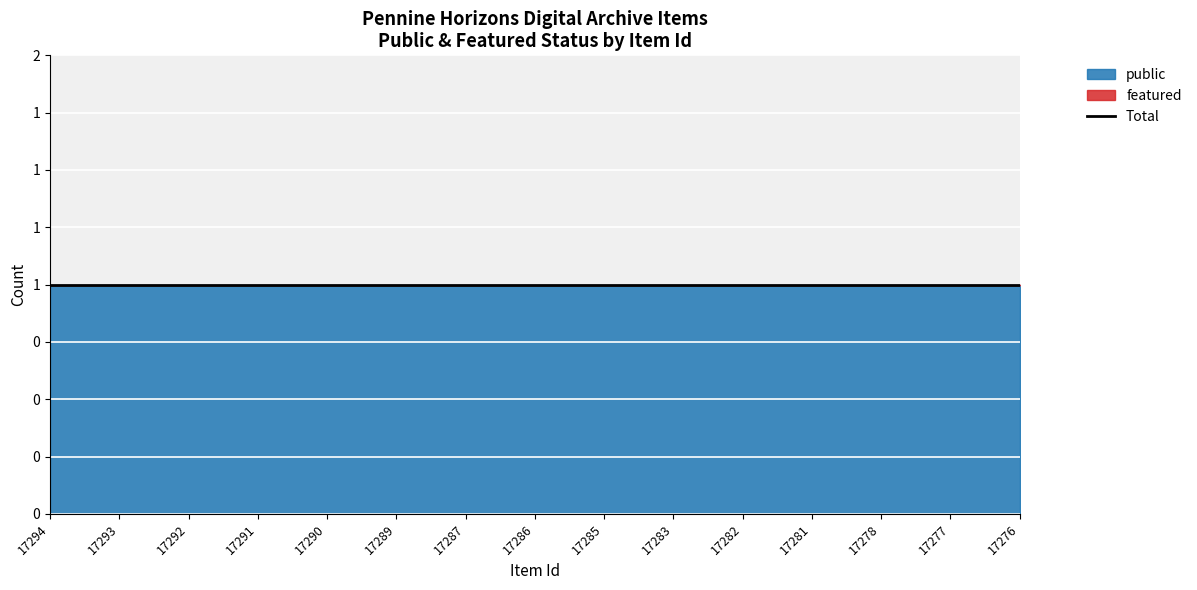

Rank the categories by public value from lowest to highest.

17294, 17293, 17292, 17291, 17290, 17289, 17287, 17286, 17285, 17283, 17282, 17281, 17278, 17277, 17276